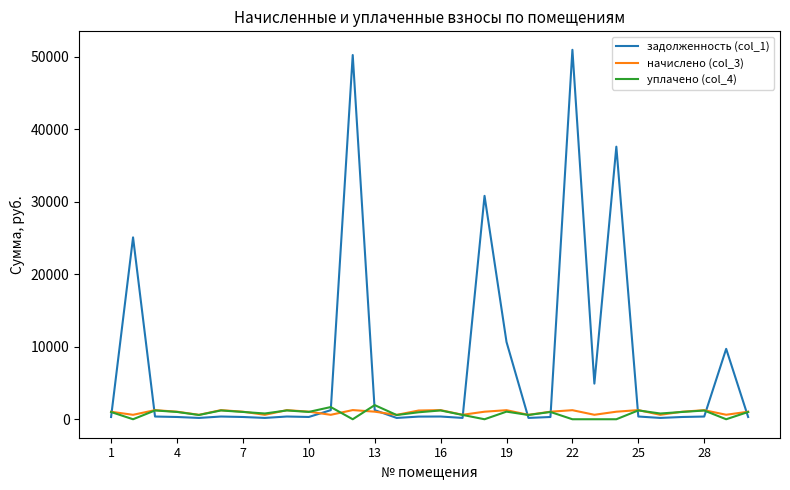

What is the maximum value for уплачено (col_4)?

1950.6